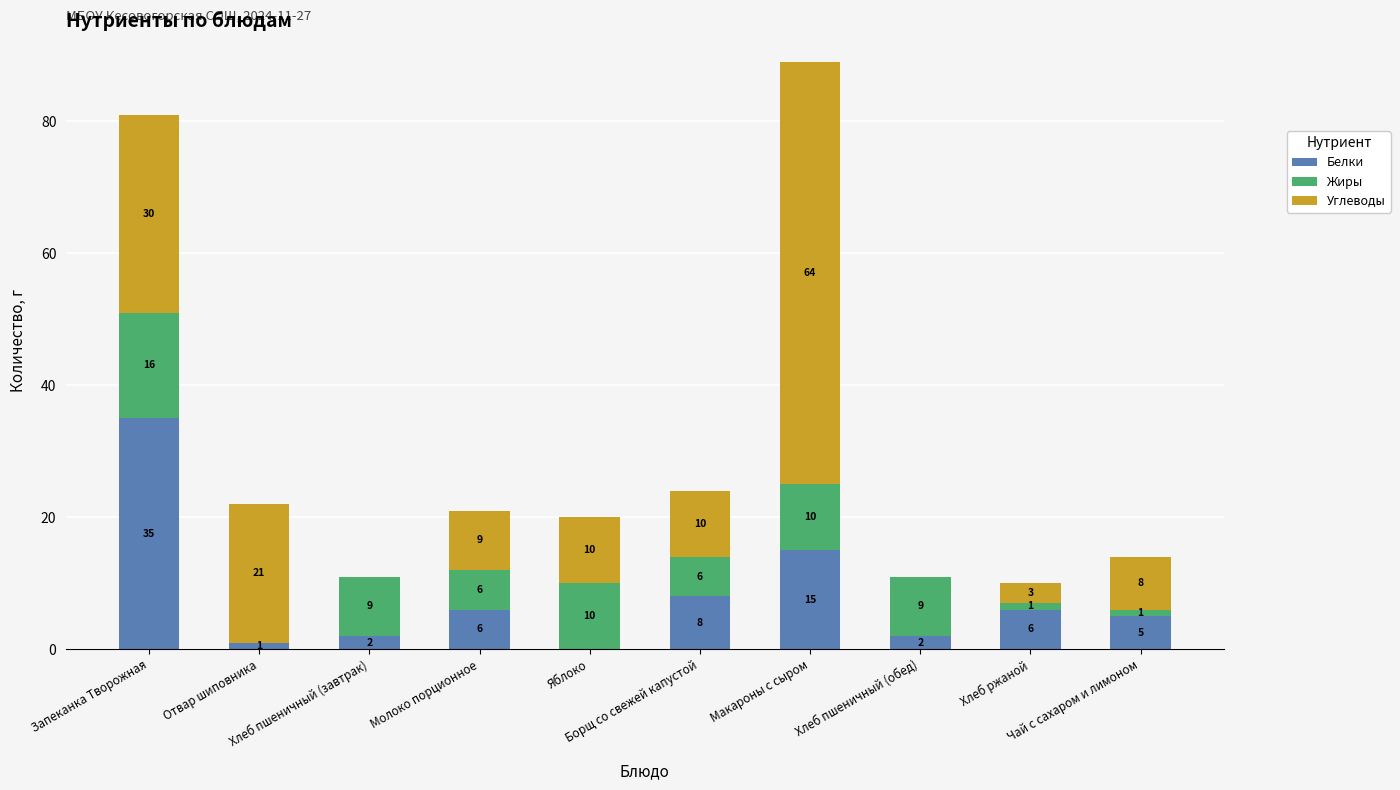

What is the maximum value for Белки?

35